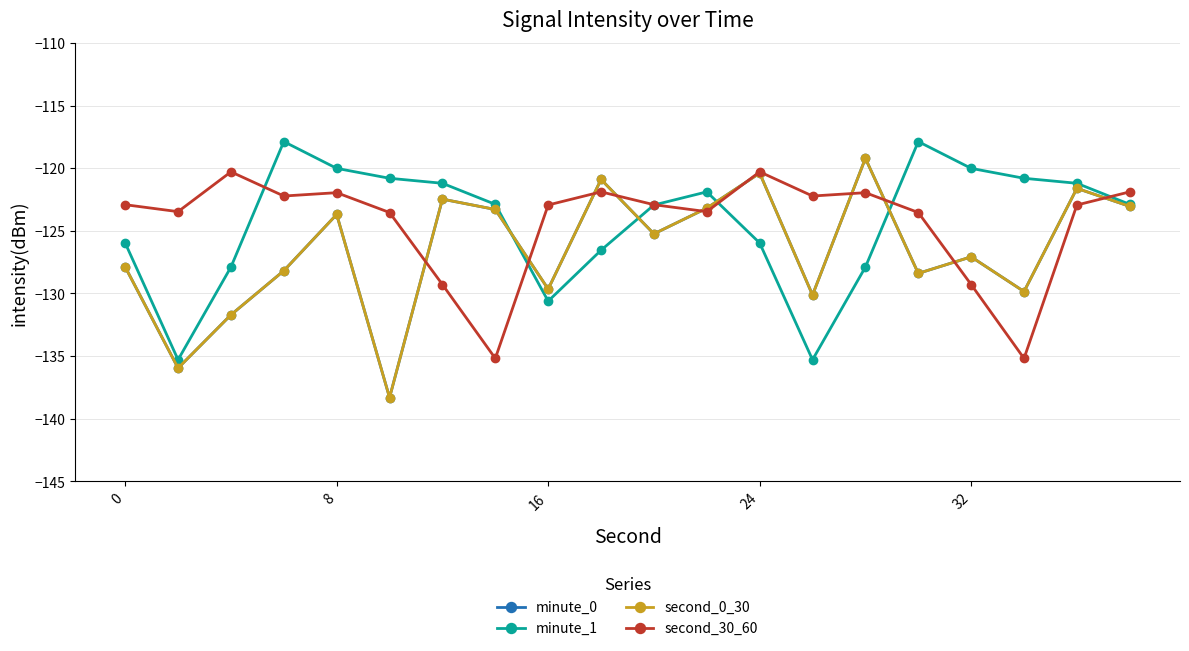

What is the value of the minute_1 point at the 13th from the left?

-126.0